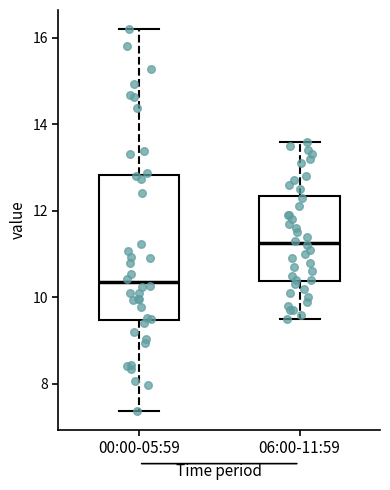

Where does the median line of the box for 06:00-11:59 sit on the y-axis? The values are not printed on the chart, so give them approximately, as read against the axis.

11.2